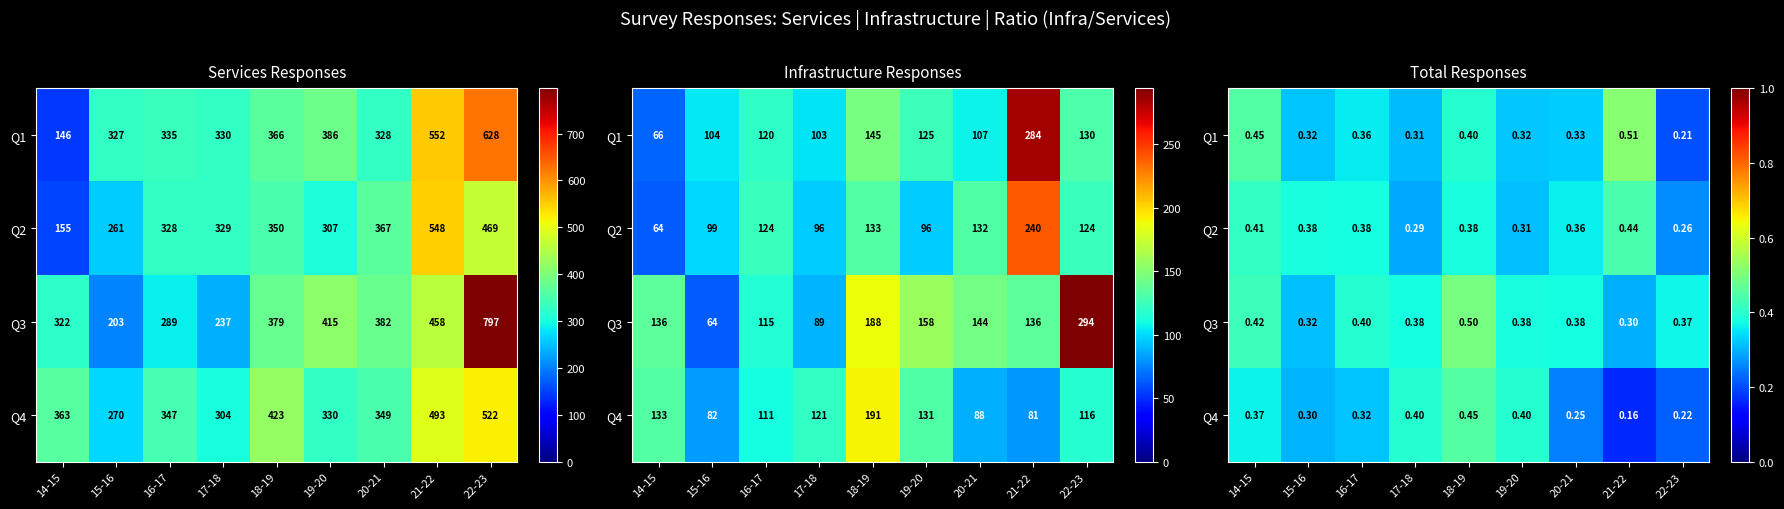

What is the highest value of the Q3 series?

0.5